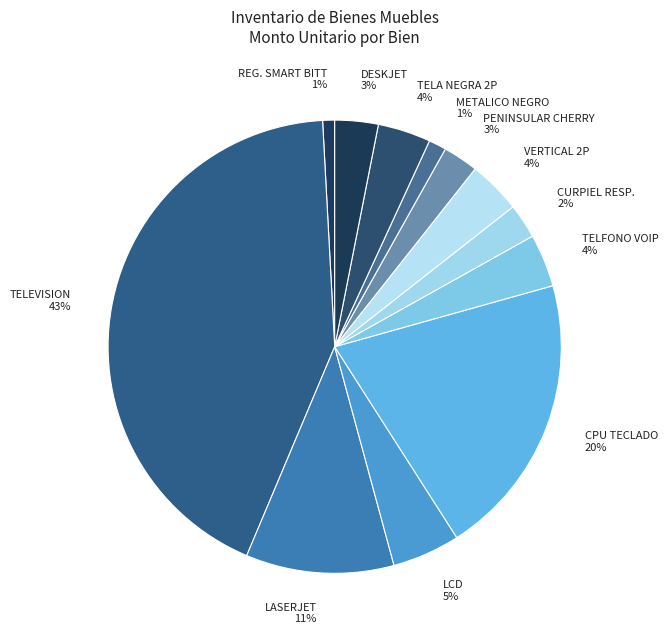

Is it true that DESKJET 3% is 3% of the pie?

True